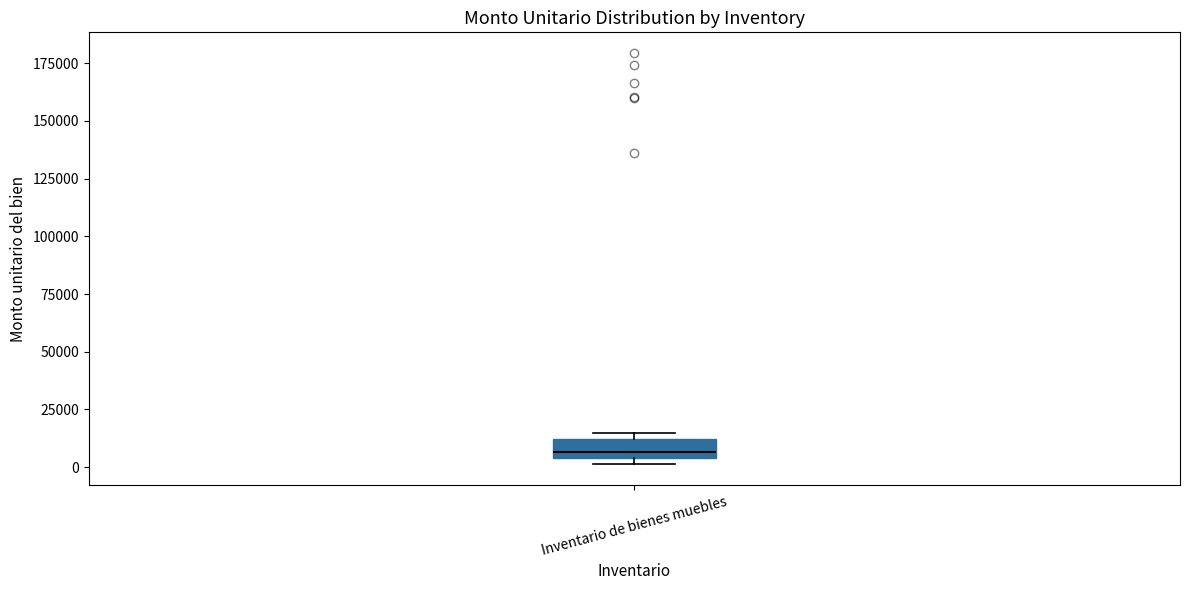

Transcribe this box plot: give where the median line is, the range the box spans, and where the two whiskers end, as read against the y-axis. The values are not printed on the chart, so give them approximately, as read against the axis.

median 5000 (just above the box's lower edge), box 5000 to 10000, whiskers 0 to 15000